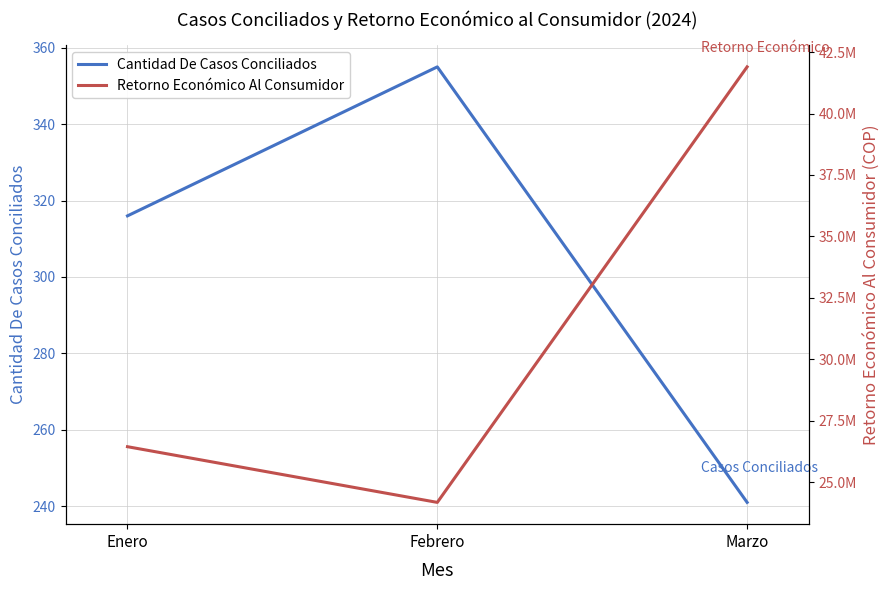

What is the total value across all series at Marzo?

41898623.5